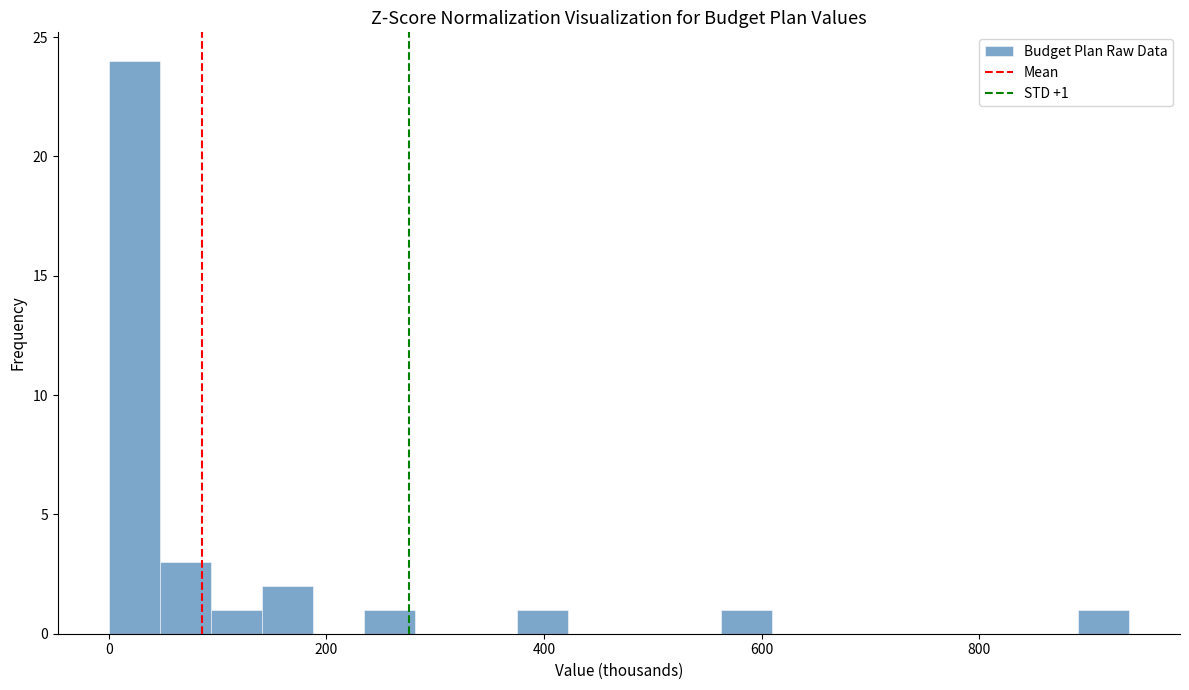

Around what value on the x-axis is the tallest bar? Give the approximate position of its centre, as read against the axis.

20